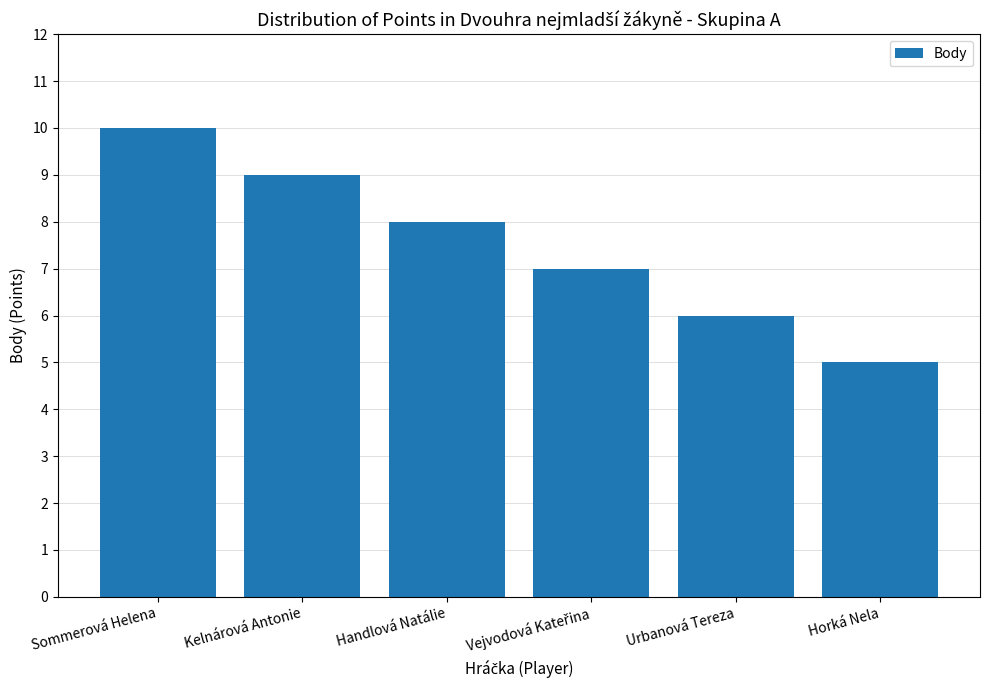

Reading left to right, transcribe all the data shown in this chart.

10	9	8	7	6	5